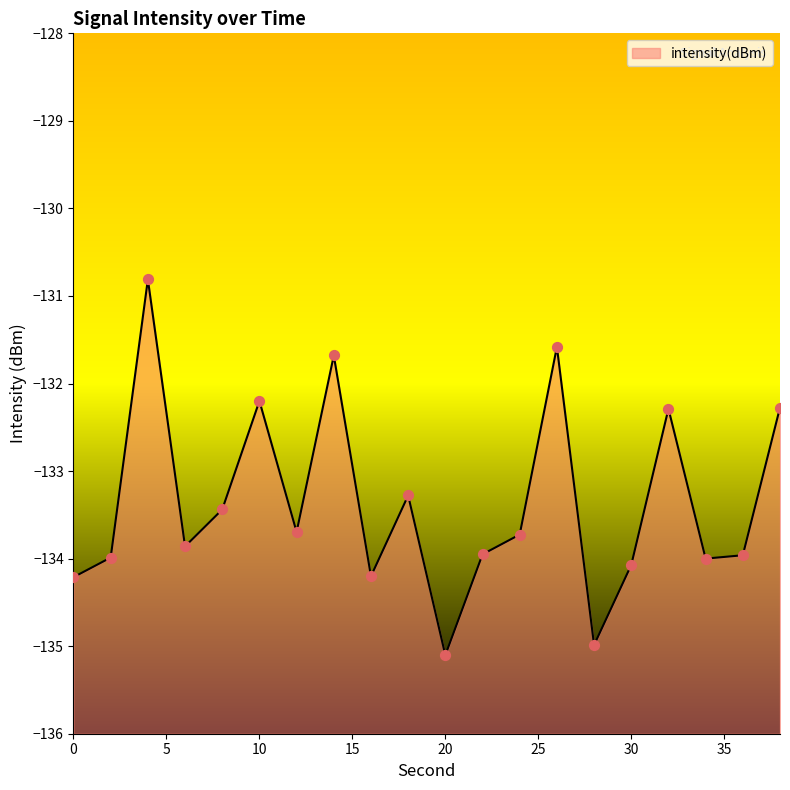

Which has a higher value, 10 or 36?

10